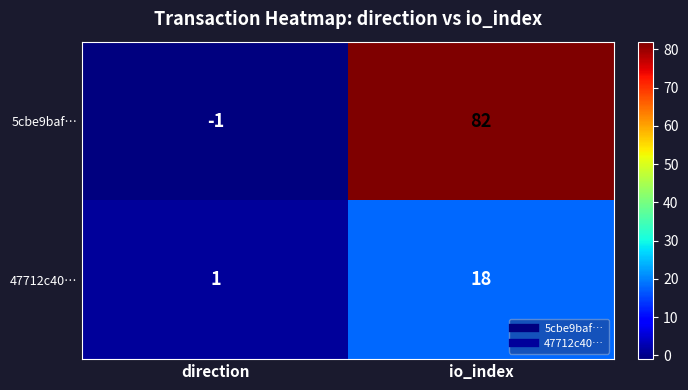

Which series has the largest total across all categories?

5cbe9baf…